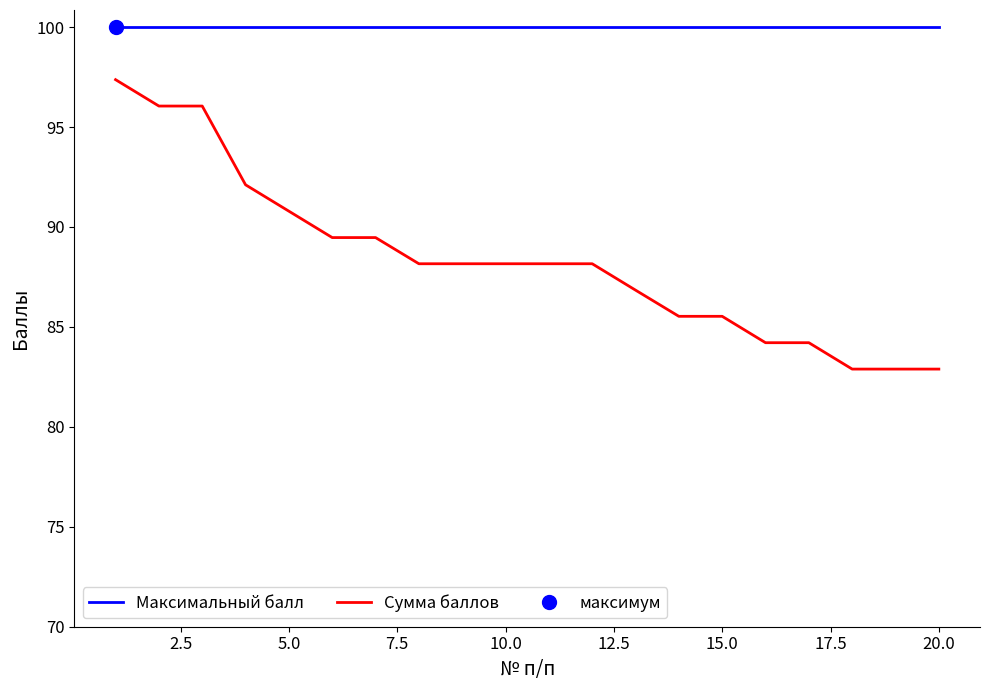

Reading left to right, extract all data points from this chart.

Максимальный балл: 100.0	100.0	100.0	100.0	100.0	100.0	100.0	100.0	100.0	100.0	100.0	100.0	100.0	100.0	100.0	100.0	100.0	100.0	100.0	100.0
Сумма баллов: 97.4	96.0	96.0	92.1	90.8	89.5	89.5	88.2	88.2	88.2	88.2	88.2	86.8	85.5	85.5	84.2	84.2	82.9	82.9	82.9